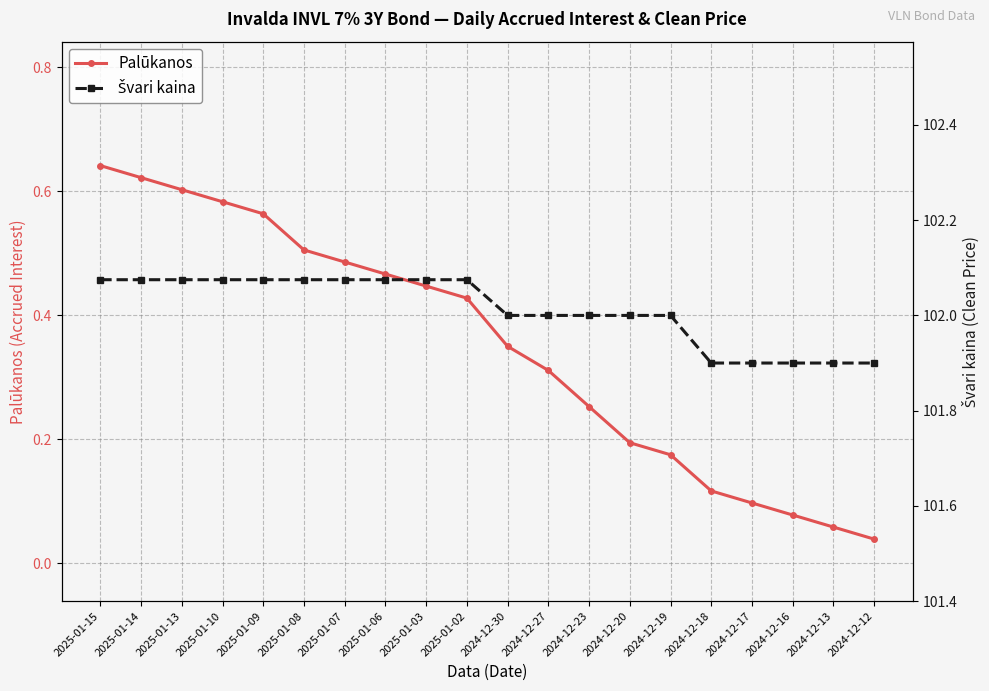

What is the highest value of the Palūkanos series?

0.6